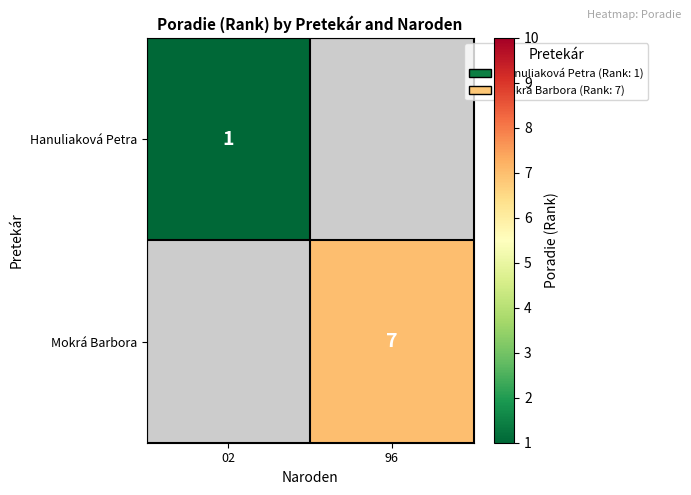

Is the value of Hanuliaková Petra at 02 greater than the value of Mokrá Barbora at 96?

No